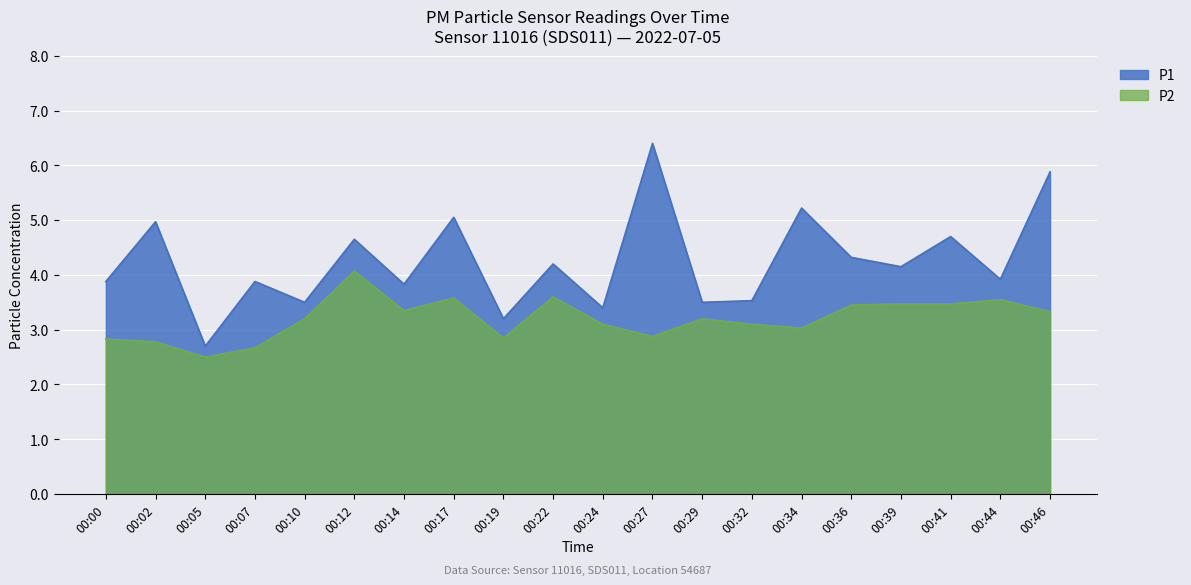

What are all the series names shown in the legend?

P1, P2